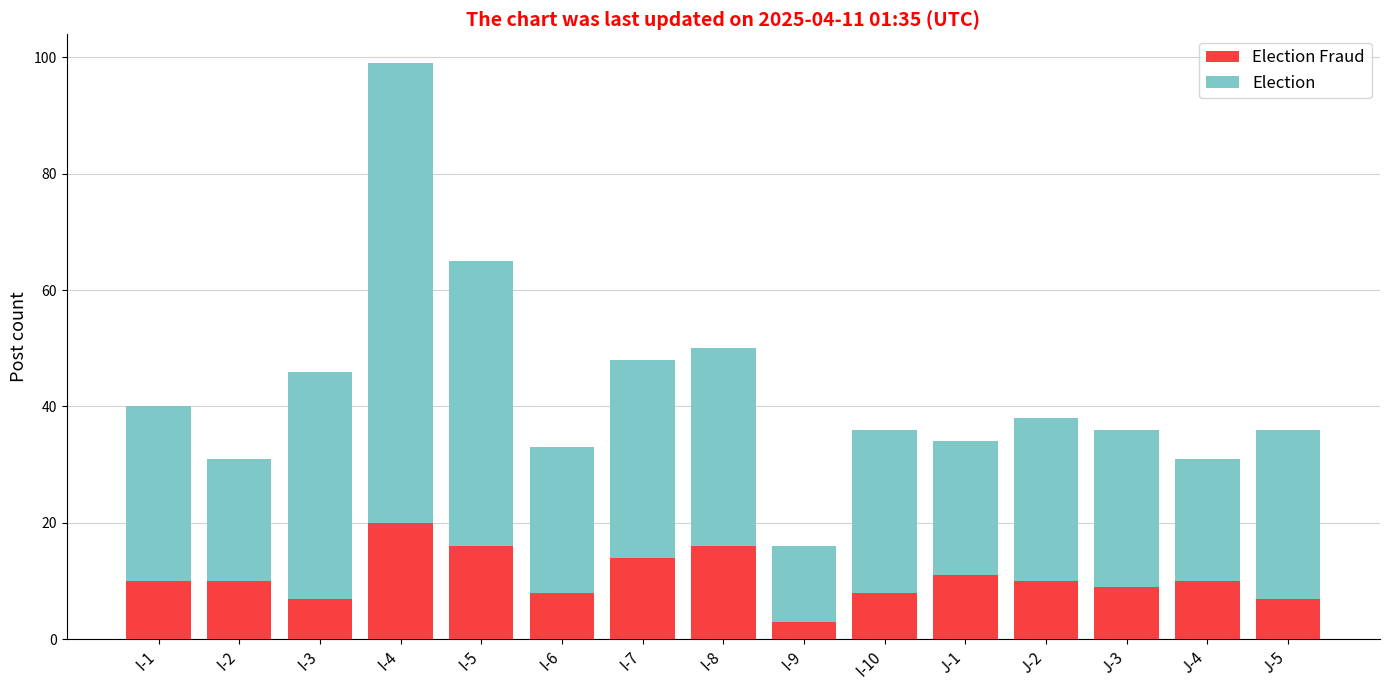

What is the total value across all series at J-2?

38